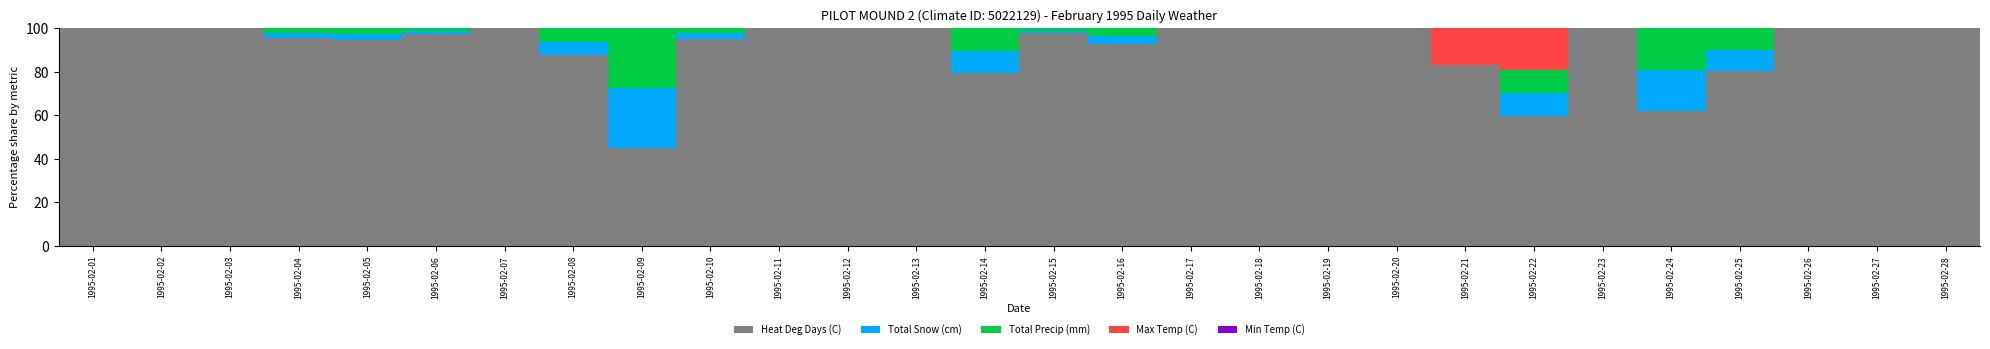

The value of Heat Deg Days (C) at 1995-02-04 is 95.3. True or false?

True